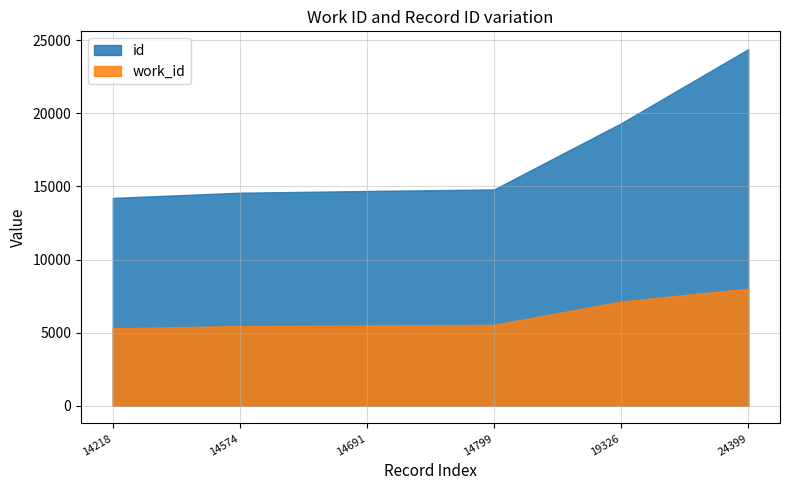

Reading left to right, extract all data points from this chart.

work_id: 14218=5292	14574=5452	14691=5485	14799=5532	19326=7128	24399=8017
id: 14218=14218	14574=14574	14691=14691	14799=14799	19326=19326	24399=24399